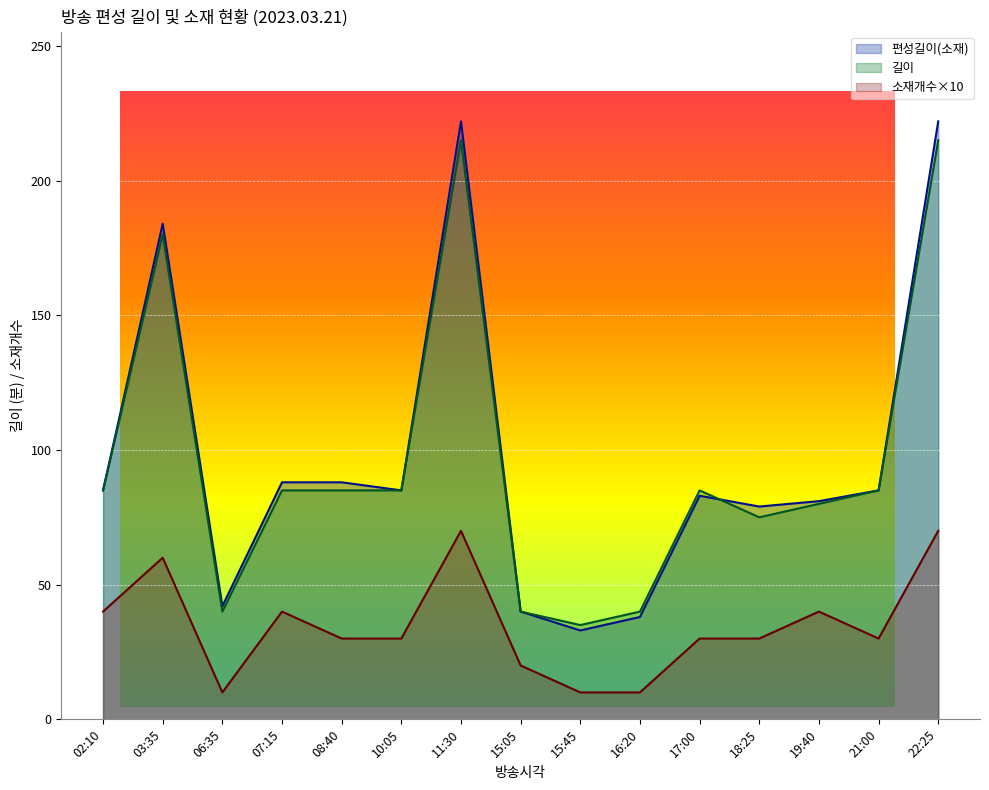

What is the greatest value displayed?

222